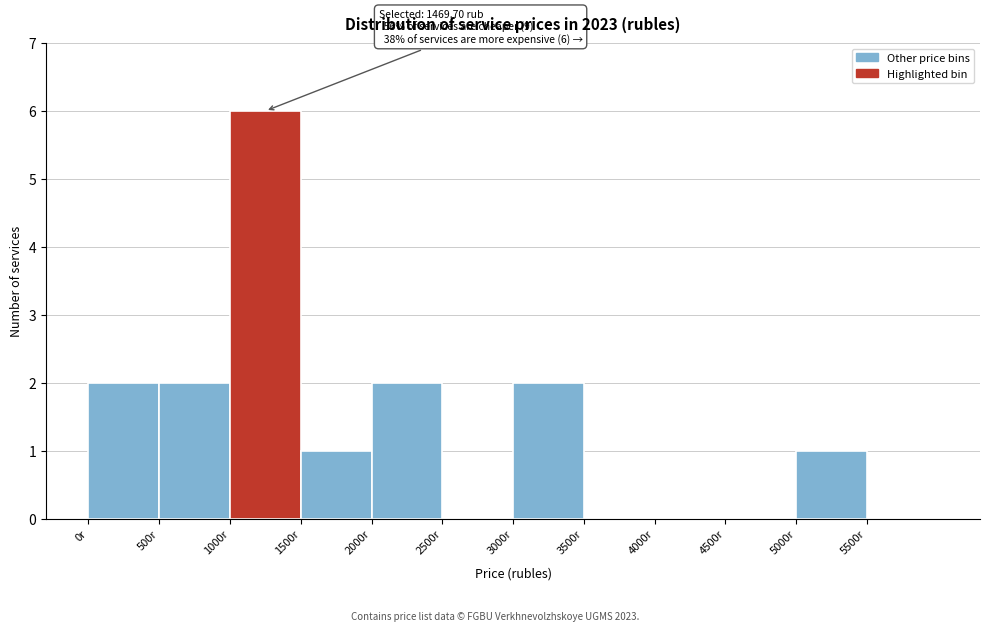

Which range on the x-axis has the tallest bar?

1000 to 1500